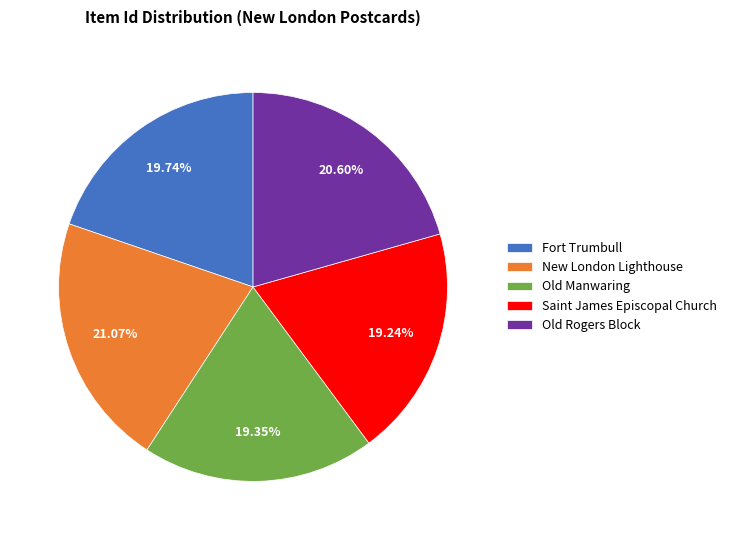

Between Old Rogers Block and Fort Trumbull, which is larger?

Old Rogers Block